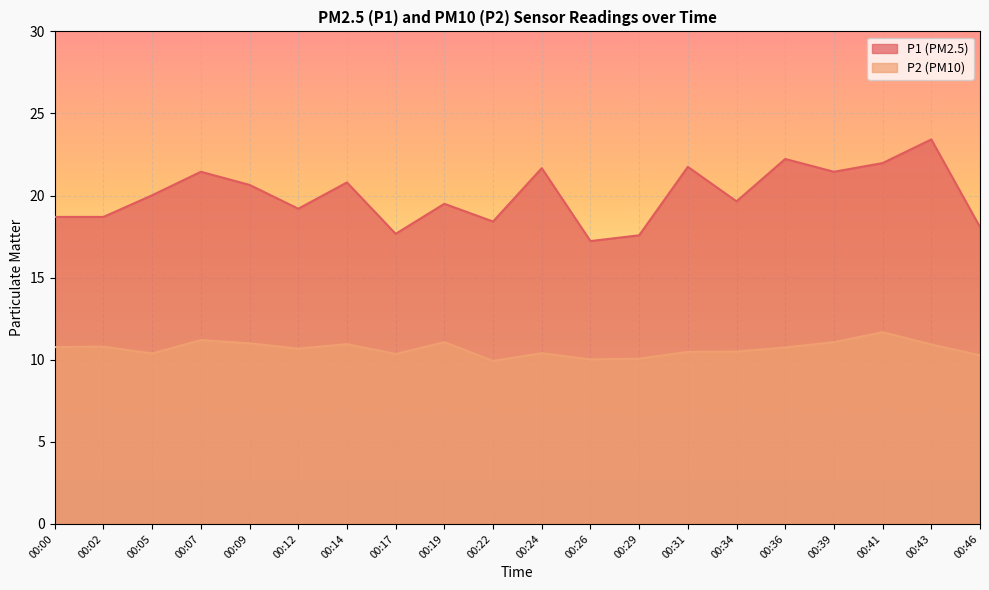

Between 00:09 and 00:29, which series saw the biggest shift?

P1 (PM2.5)